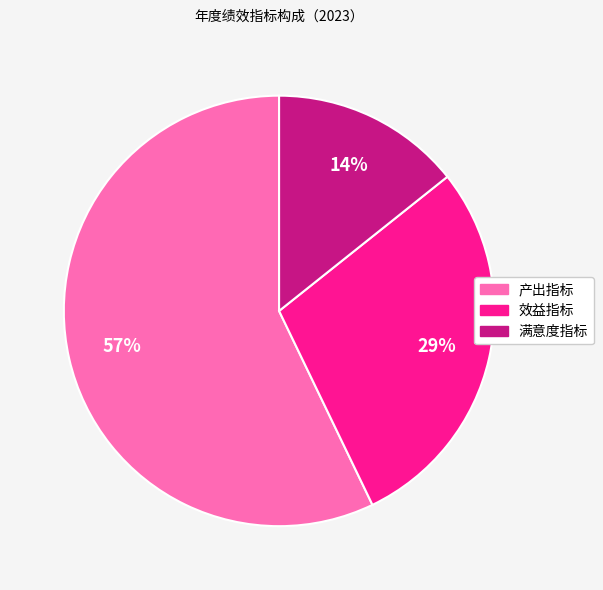

What is the ratio of the value at 效益指标 to the value at 产出指标?

0.5